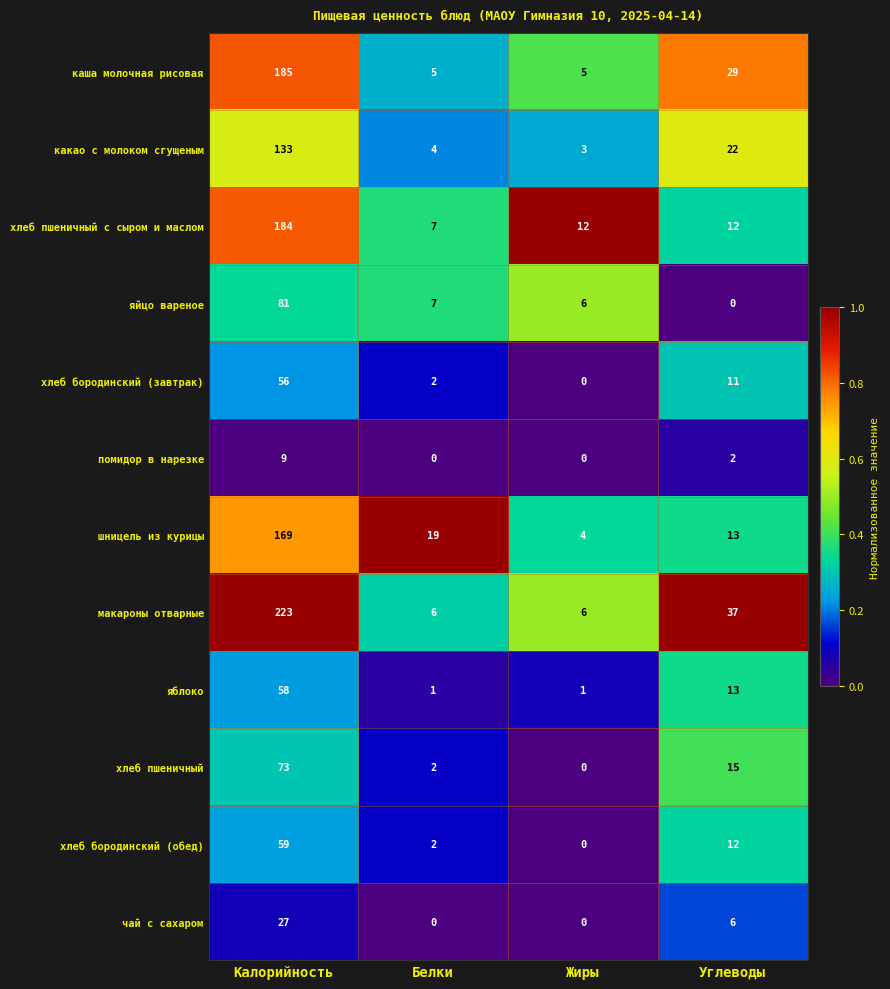

Where does the яблоко series first go above 13?

Калорийность